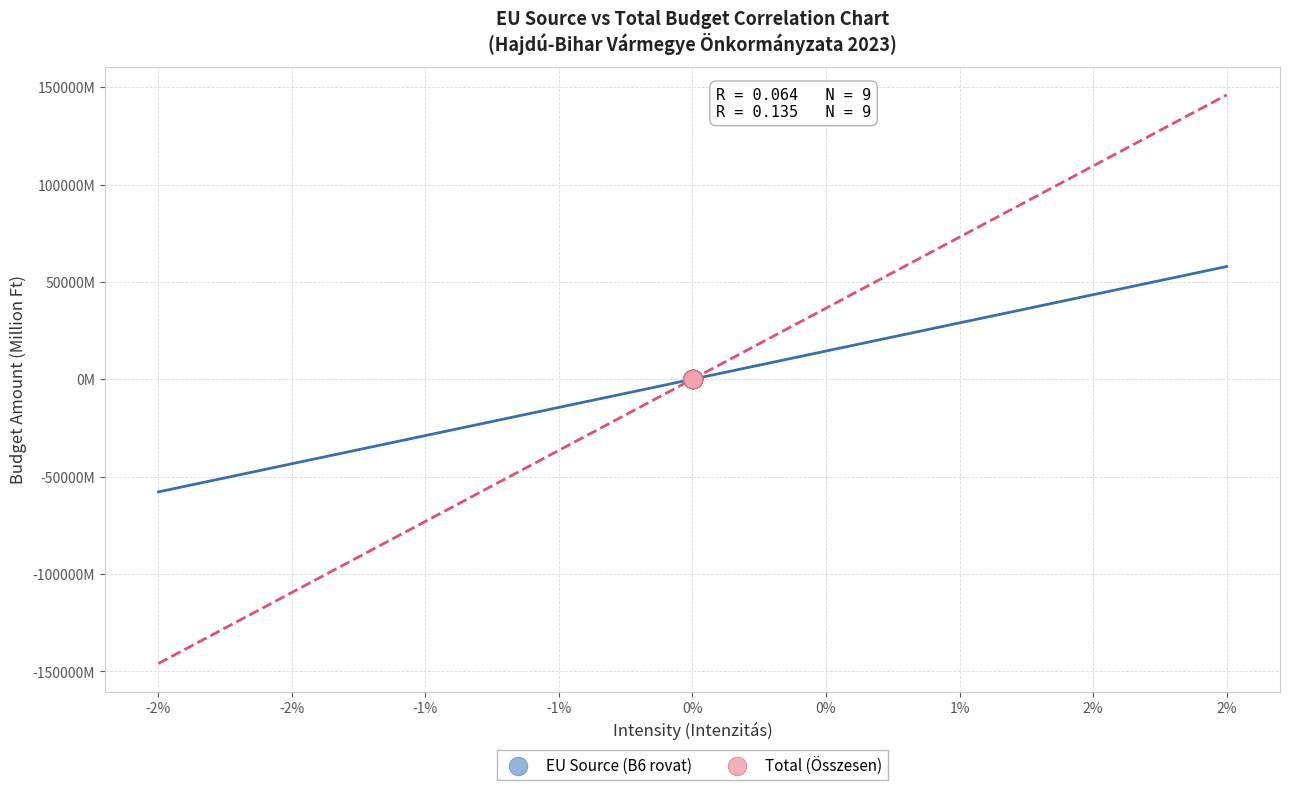

What are all the series names shown in the legend?

EU Source (B6 rovat), Total (Összesen)